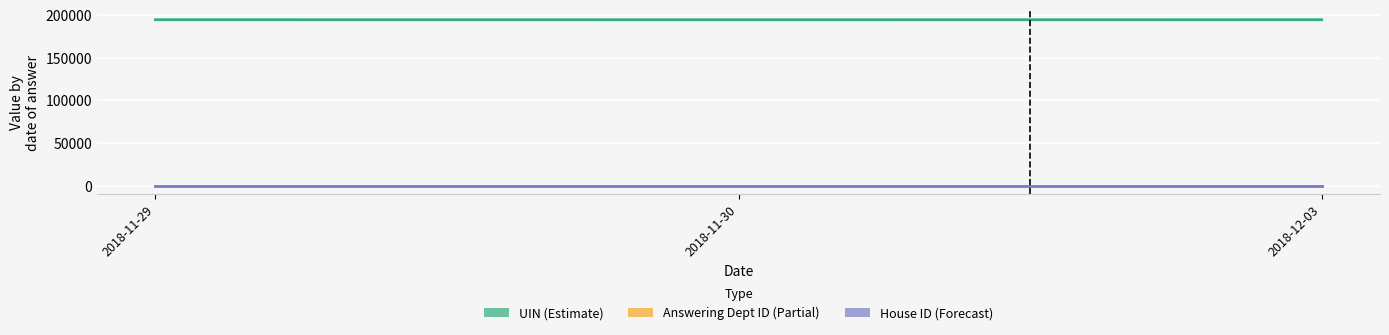

What is the average value of the House ID (Forecast) series?

1